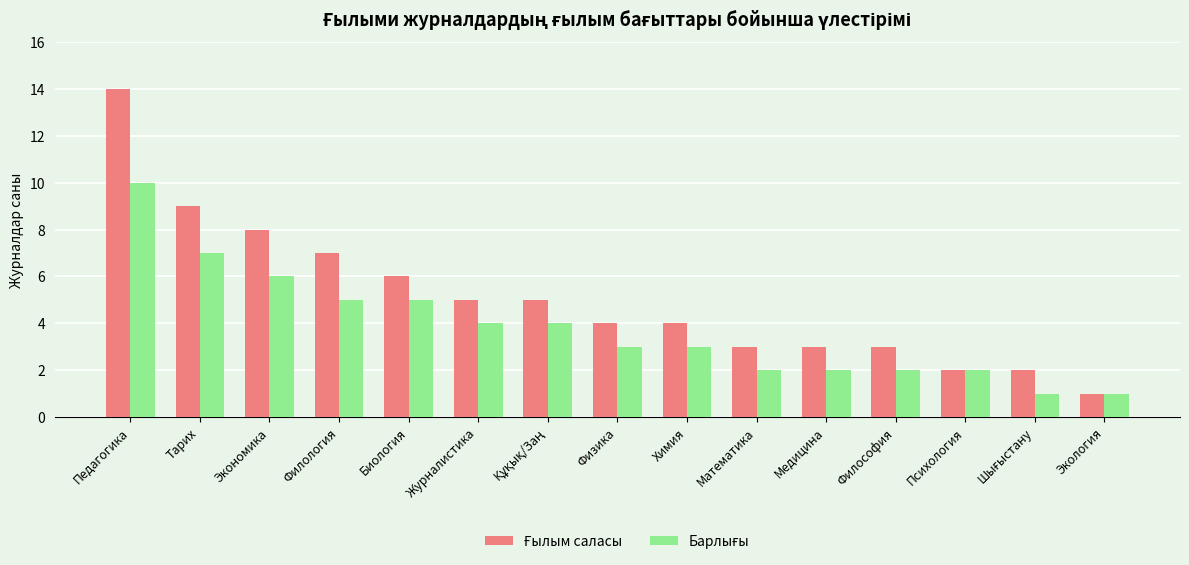

What is the total value across all series at Филология?

12